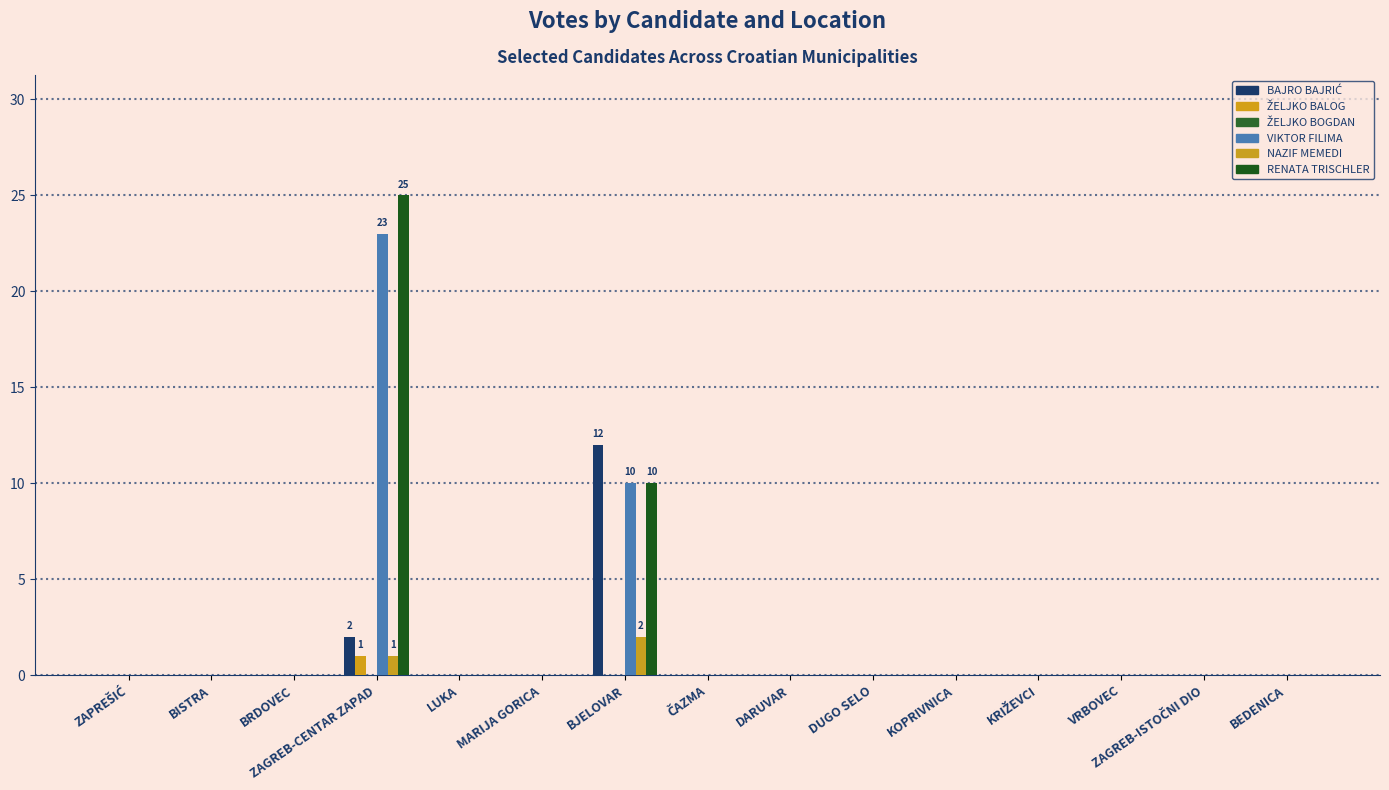

The NAZIF MEMEDI series shows 1 at ZAGREB-CENTAR ZAPAD. True or false?

True